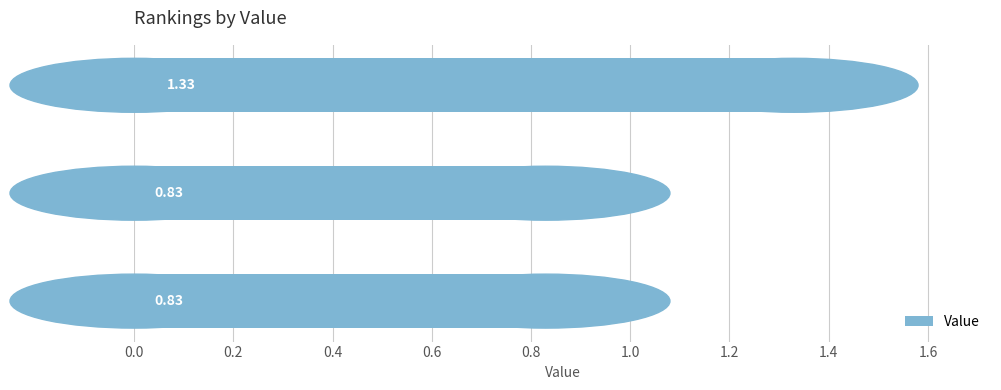

How many bars are there in total?

3